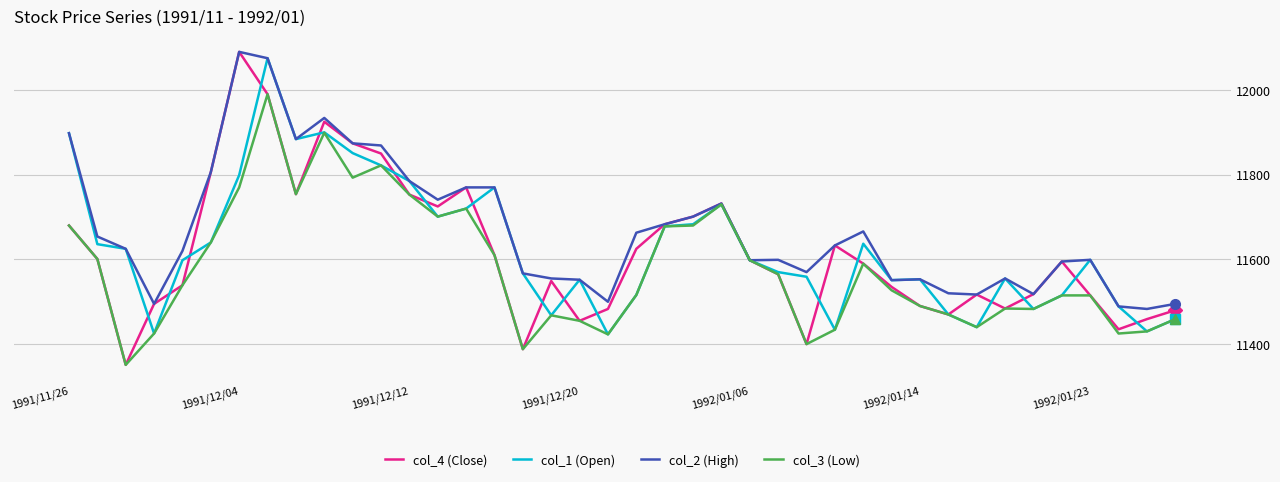

Which series has the largest total across all categories?

col_2 (High)